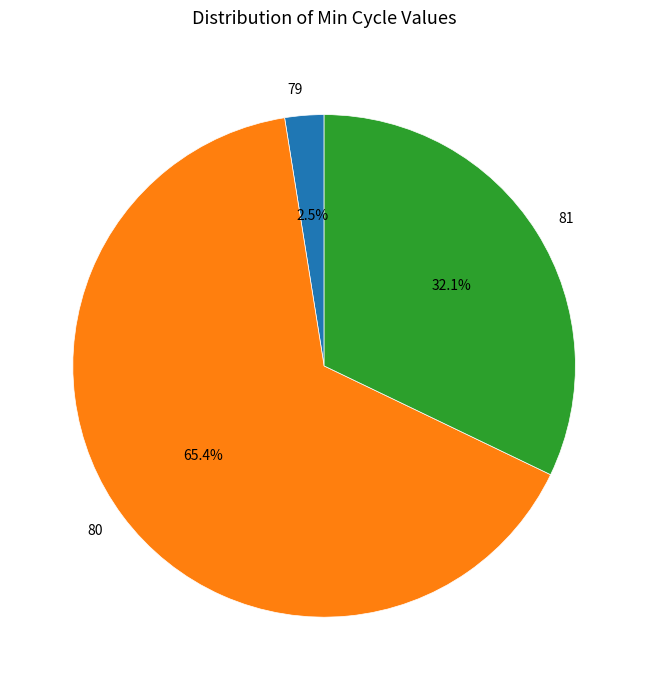

Approximately how many times larger is the value at 80 compared to 81?

2.0